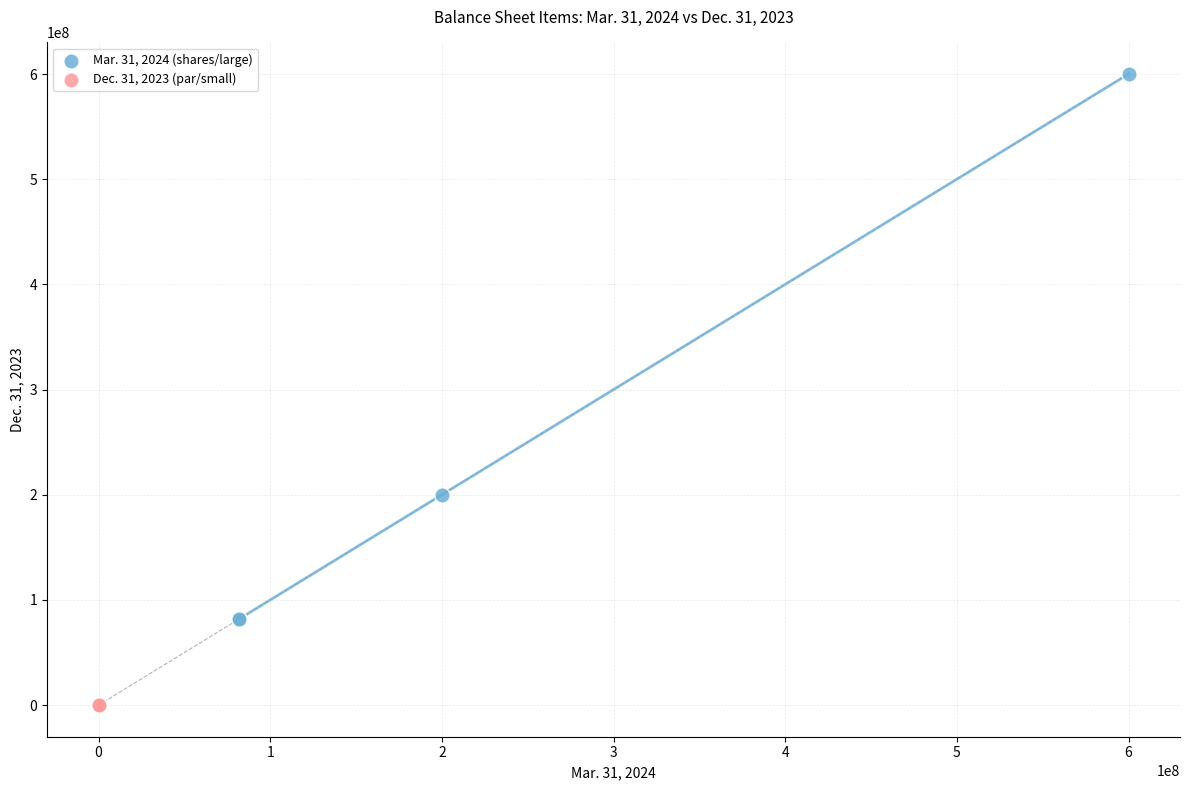

Which series has the largest Y range (max minus min)?

Mar. 31, 2024 (shares/large)